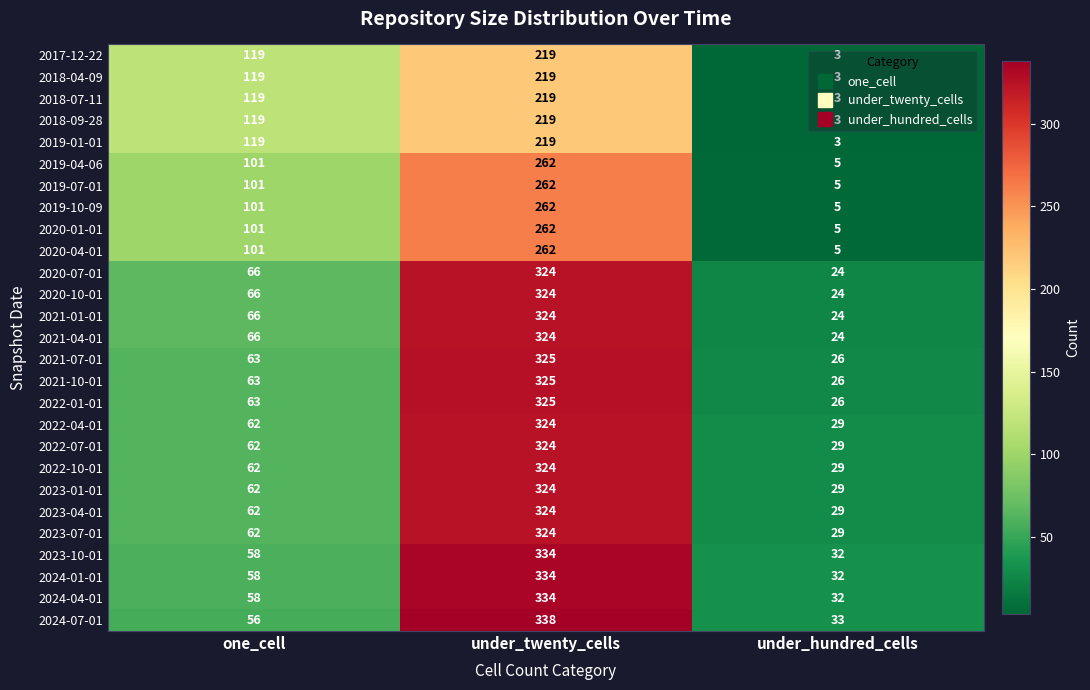

What is the average value of the 2019-01-01 series?

114